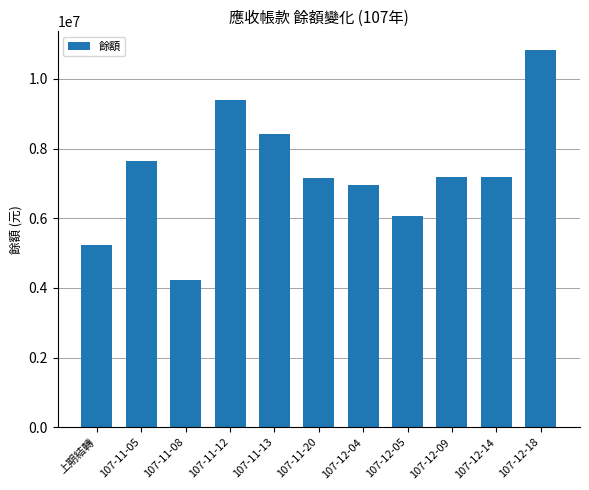

What is the smallest value displayed?

4221200